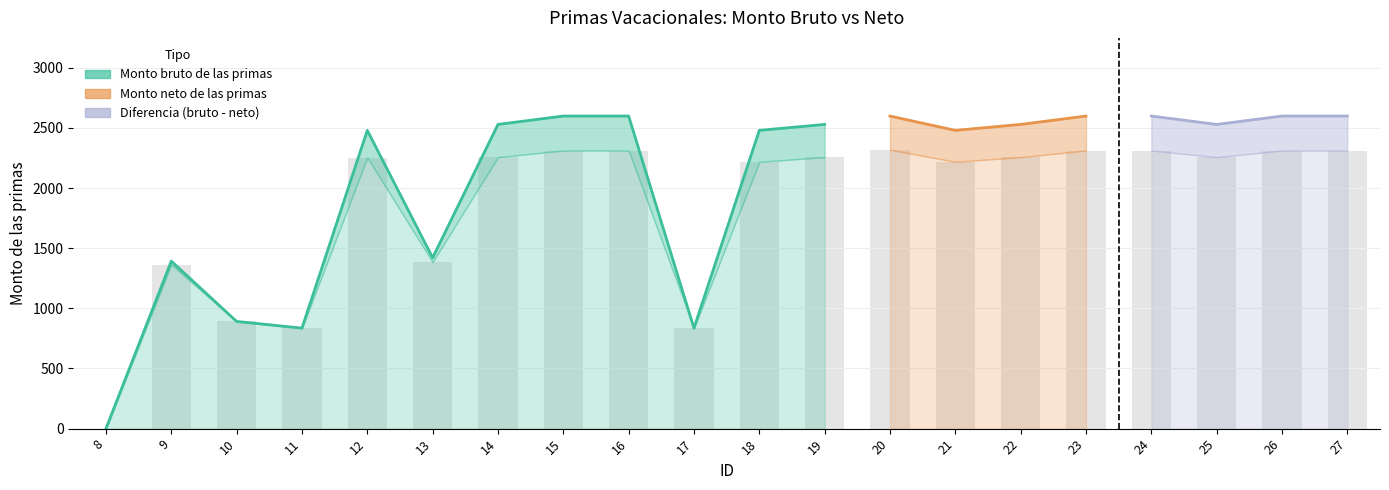

What is the sum of the values at 21 and 15?

4530.2